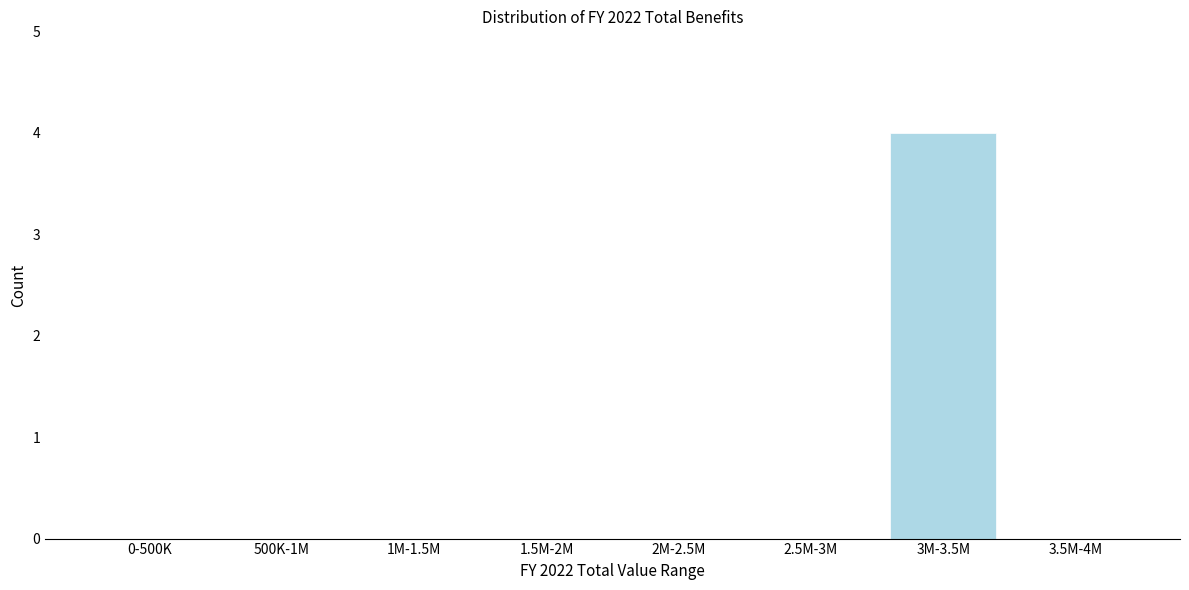

Reading left to right, extract all data points from this chart.

0-500K=0	500K-1M=0	1M-1.5M=0	1.5M-2M=0	2M-2.5M=0	2.5M-3M=0	3M-3.5M=4	3.5M-4M=0